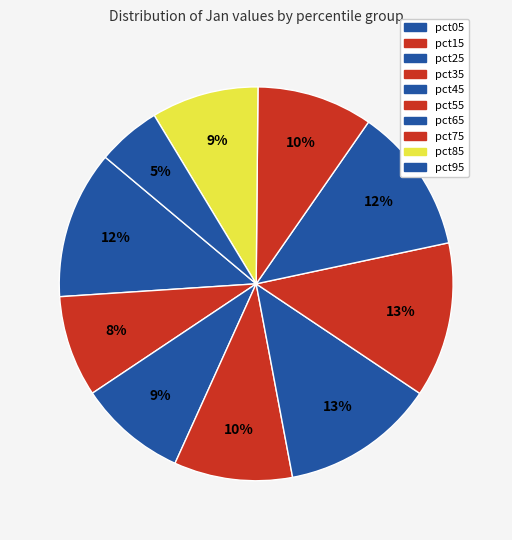

The pct55 slice represents 1% of the pie. True or false?

False